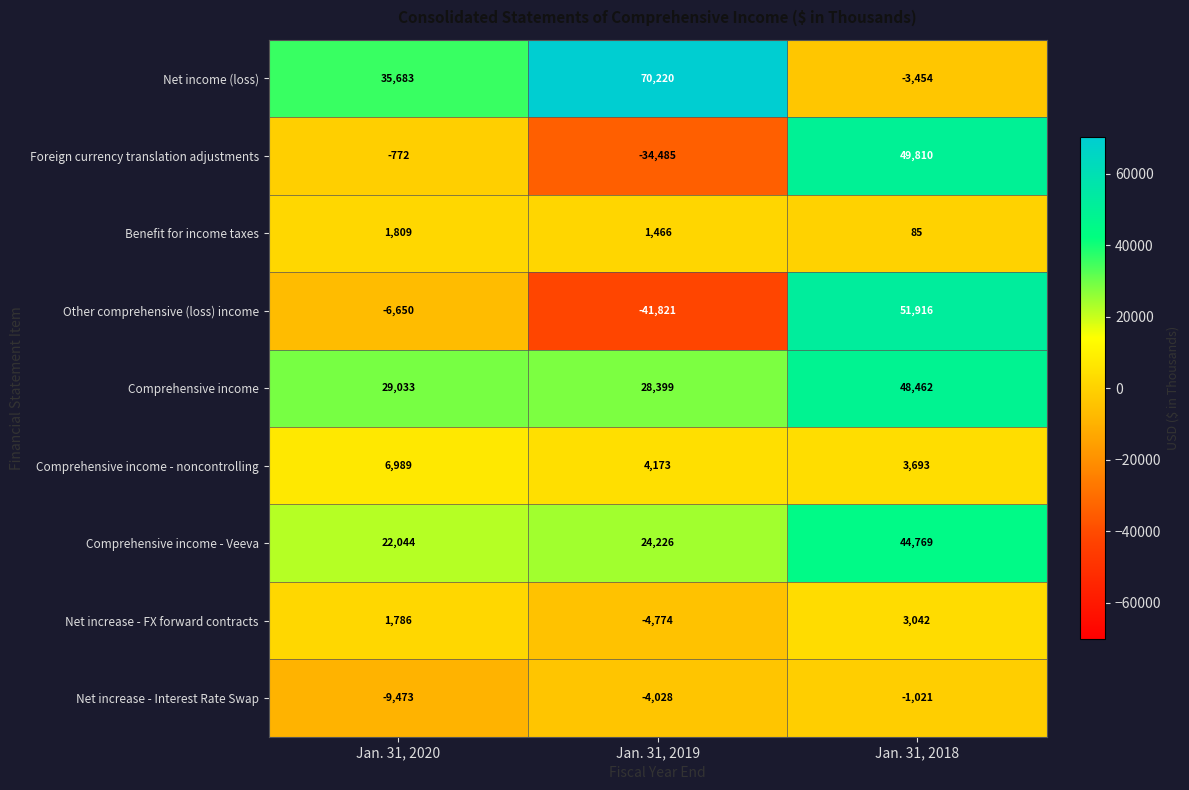

The Other comprehensive (loss) income series shows -67759 at Jan. 31, 2019. True or false?

False